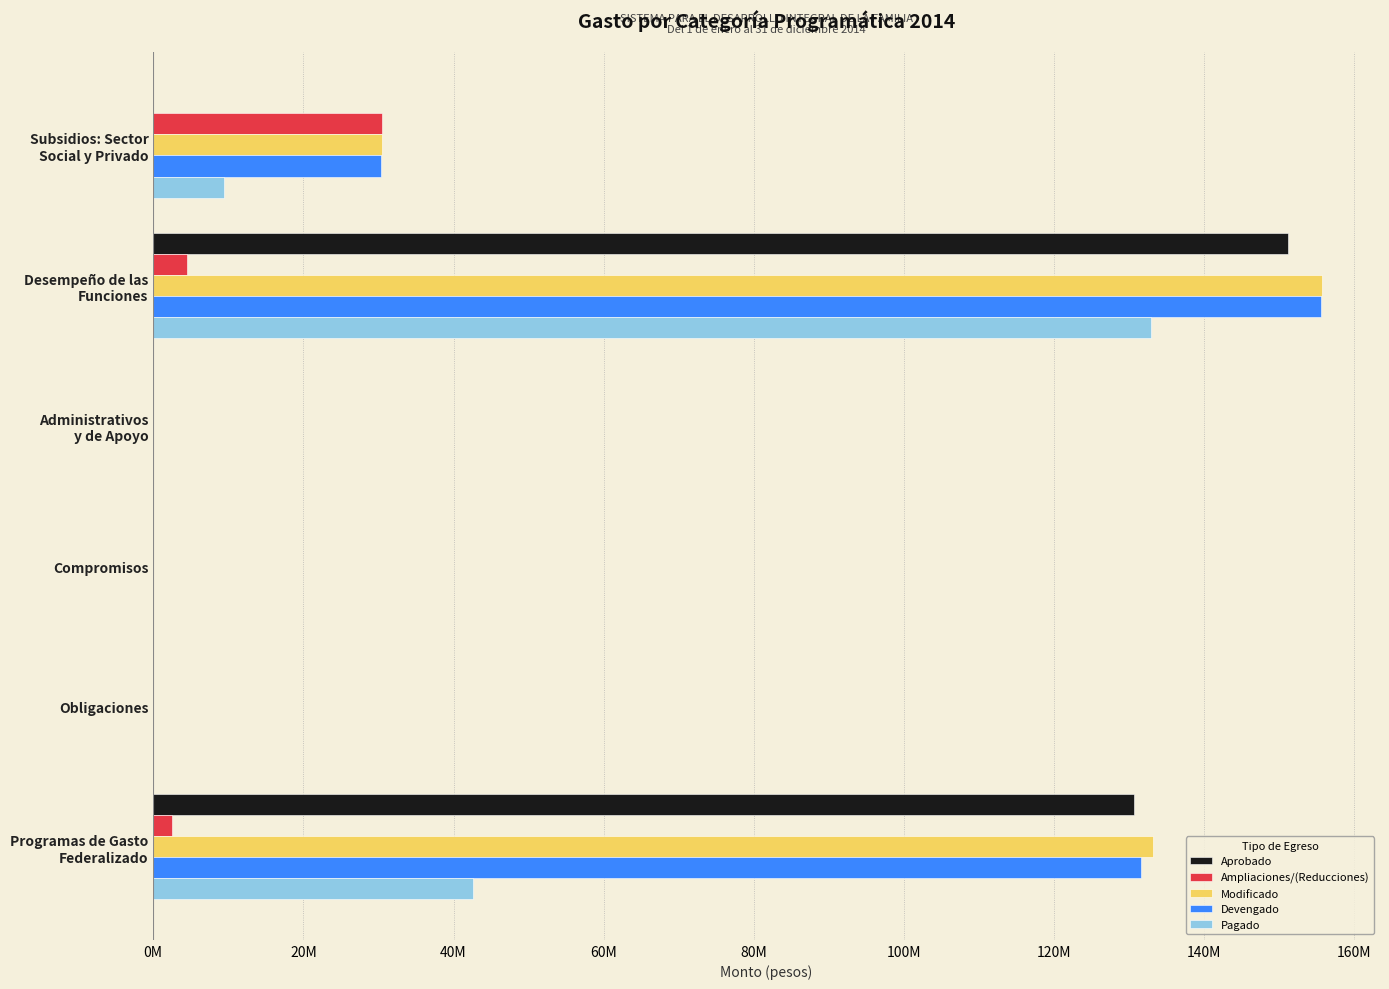

What is the difference between the maximum and minimum values in the Ampliaciones/(Reducciones) series?

30413304